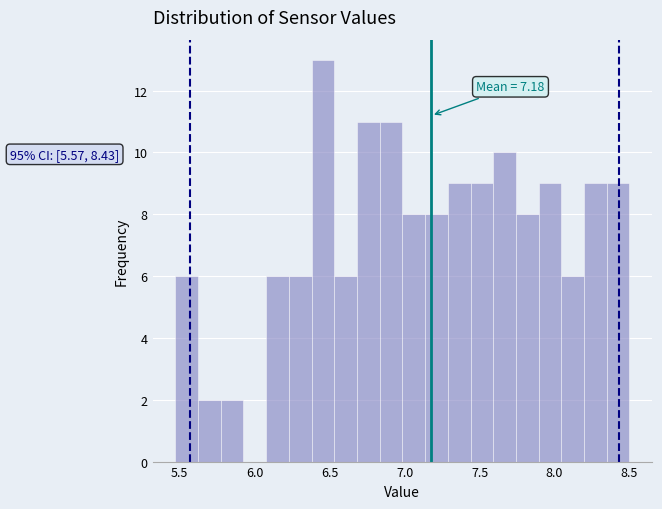

Read against the x-axis, roughly where is the centre of the tallest bar?

6.45